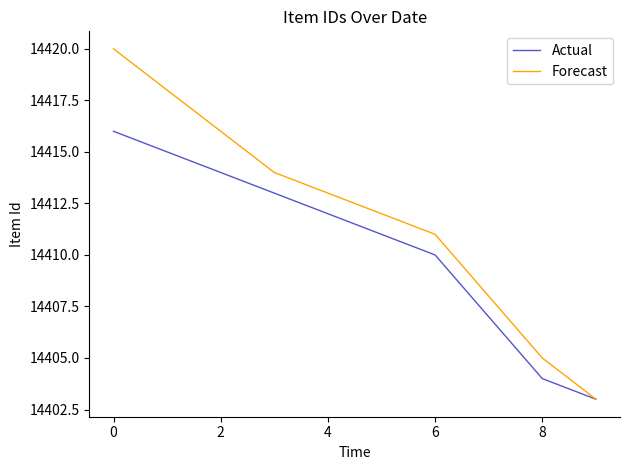

Which series has the largest total across all categories?

Forecast